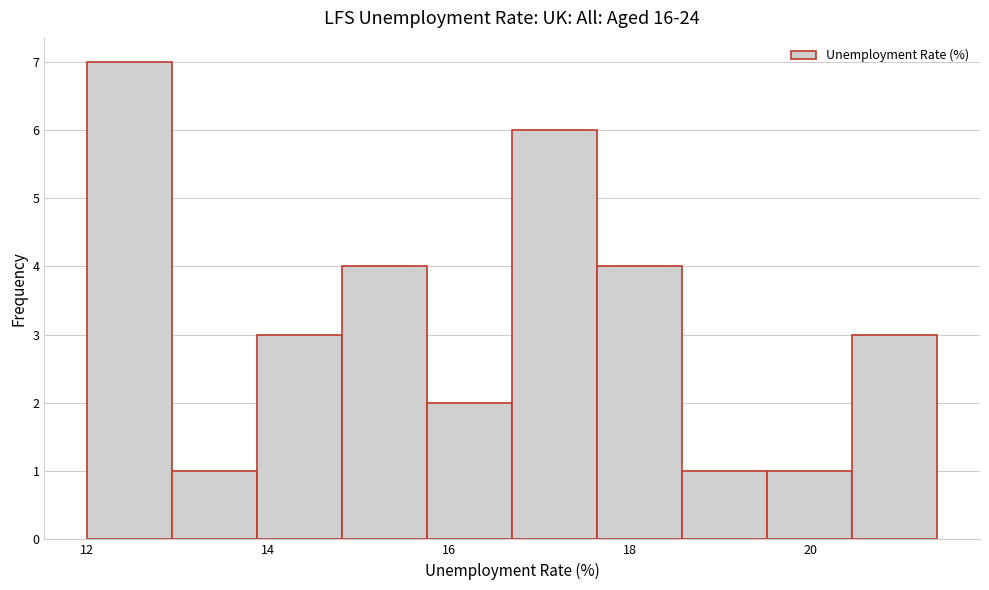

Reading left to right, transcribe this chart: for each bar, give the range it covers on the x-axis and its height. Neither the bar edges nor the heights are printed on the chart, so give them approximately, as read against the axes.

12.00 to 12.94: 7
12.94 to 13.88: 1
13.88 to 14.82: 3
14.82 to 15.76: 4
15.76 to 16.70: 2
16.70 to 17.64: 6
17.64 to 18.58: 4
18.58 to 19.52: 1
19.52 to 20.46: 1
20.46 to 21.40: 3